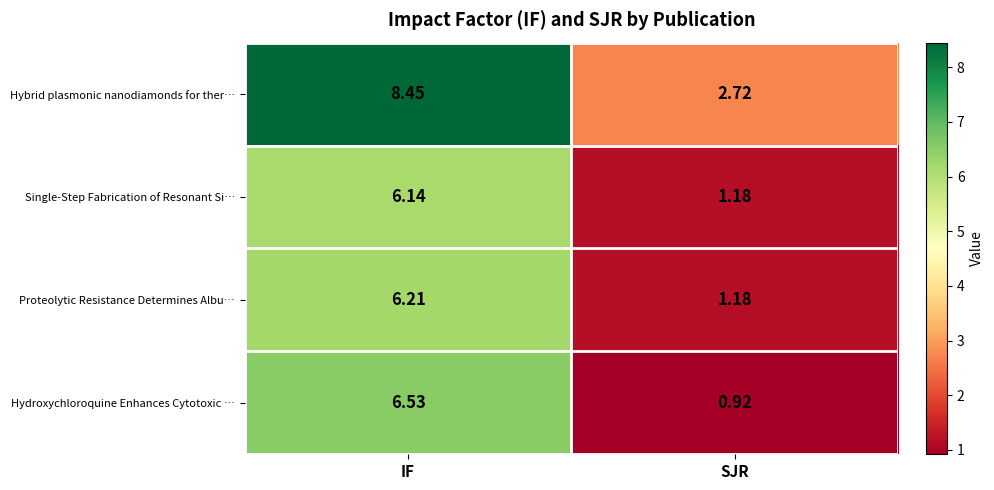

What is the difference between the highest and lowest values at SJR?

1.8